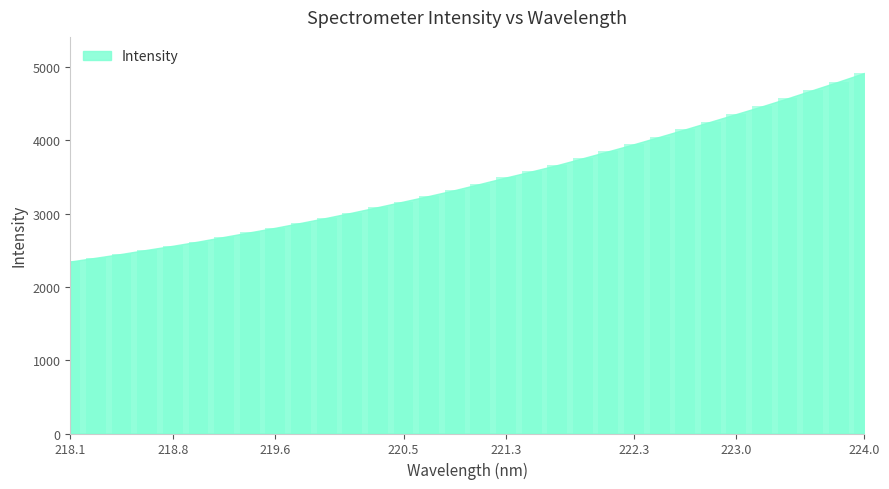

How many data points are less than 3405?

16